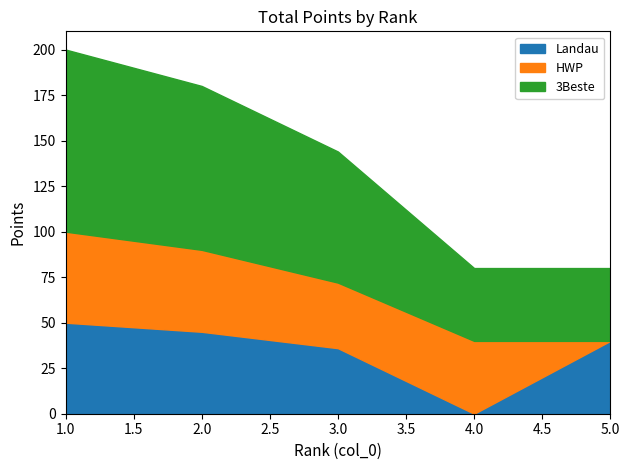

True or false: 3Beste and HWP cross at least once.

False